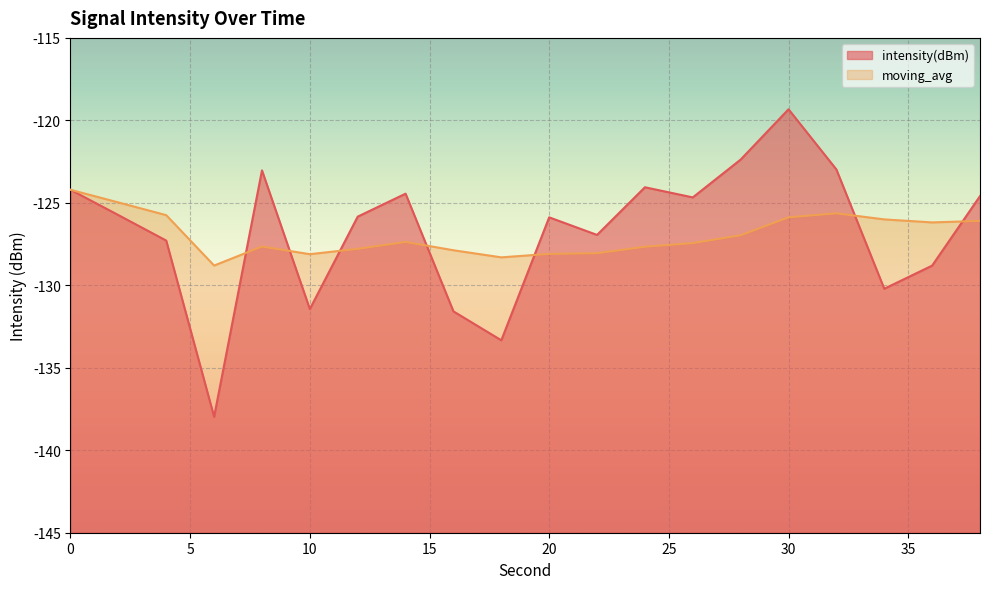

Reading left to right, list all the values displayed in this chart.

intensity(dBm): 0=-124.2	2=-125.7	4=-127.3	6=-138.0	8=-123.0	10=-131.4	12=-125.8	14=-124.4	16=-131.6	18=-133.3	20=-125.9	22=-126.9	24=-124.1	26=-124.7	28=-122.4	30=-119.3	32=-123.0	34=-130.2	36=-128.8	38=-124.6
moving_avg: 0=-124.2	2=-125.0	4=-125.7	6=-128.8	8=-127.6	10=-128.1	12=-127.8	14=-127.4	16=-127.9	18=-128.3	20=-128.1	22=-128.1	24=-127.7	26=-127.4	28=-127.0	30=-125.9	32=-125.6	34=-126.0	36=-126.2	38=-126.1